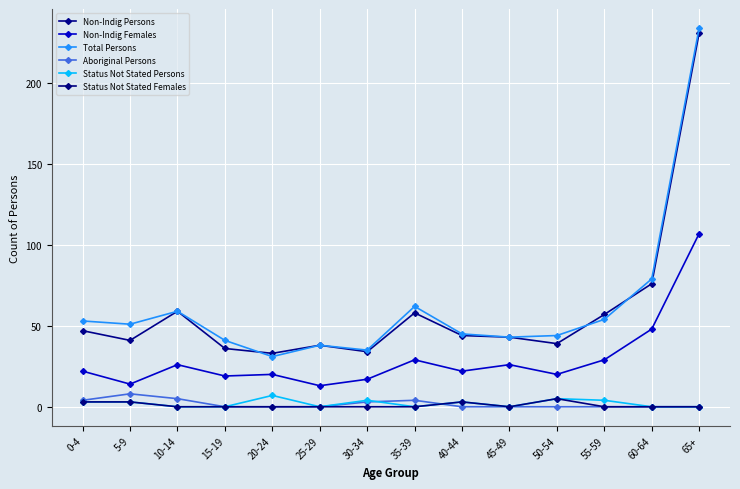

How many lines are shown in the chart?

6